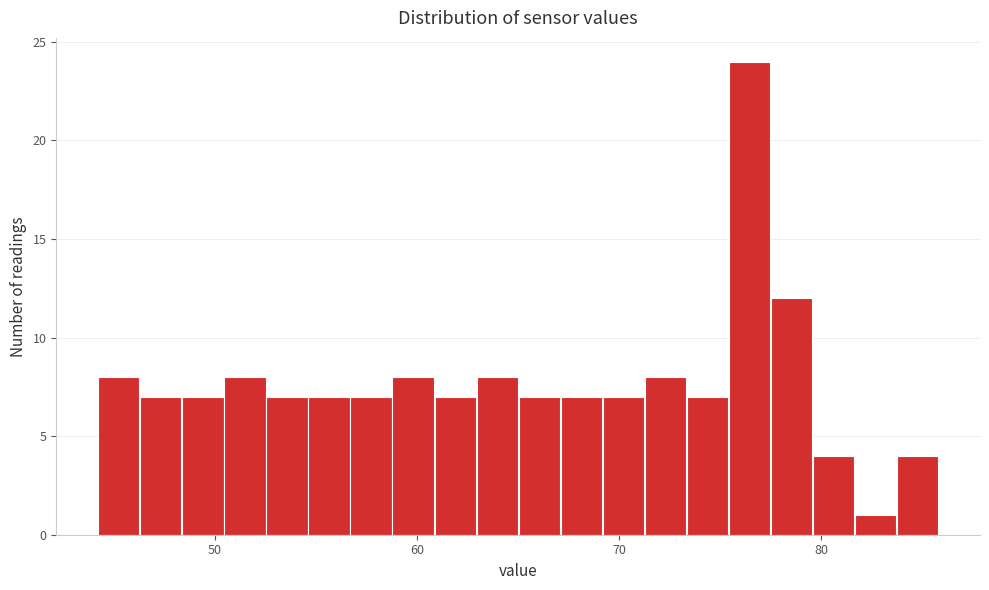

Around what value on the x-axis is the tallest bar? Give the approximate position of its centre, as read against the axis.

76